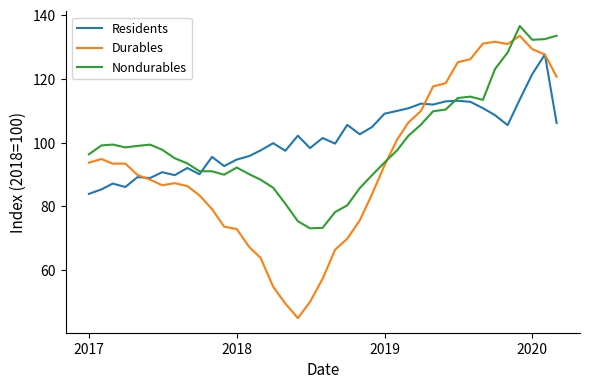

Which series has the largest range (max minus min)?

Durables